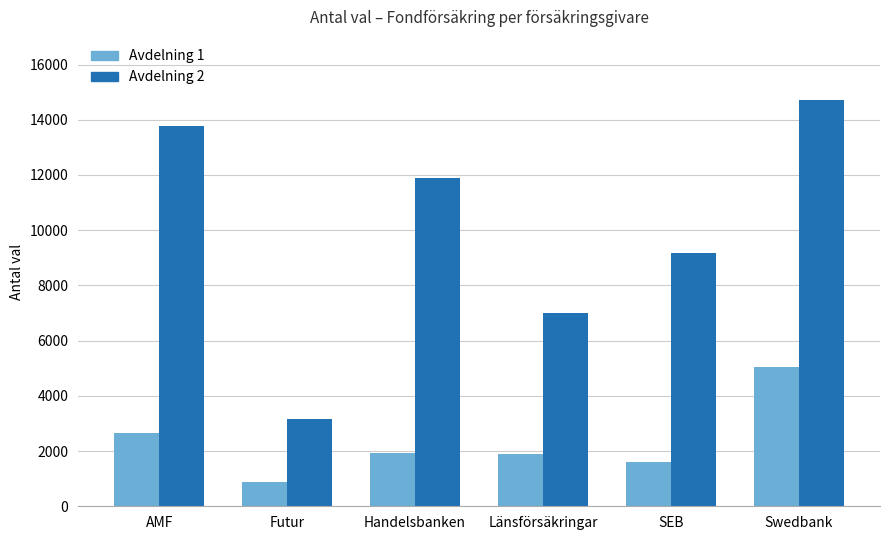

Which series changed the most between AMF and Swedbank?

Avdelning 1